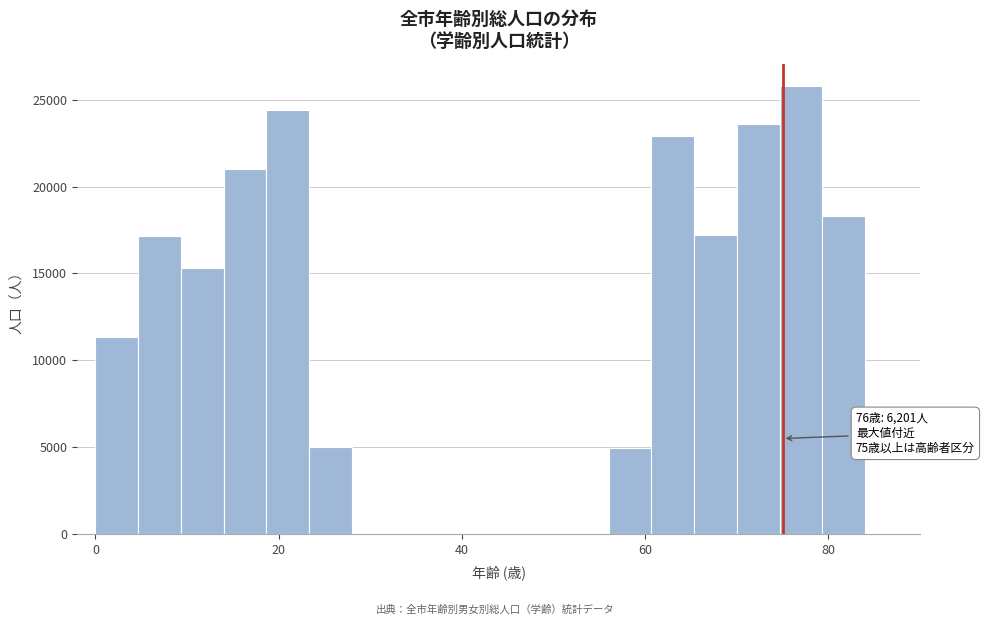

Read against the x-axis, roughly where is the centre of the tallest bar?

78